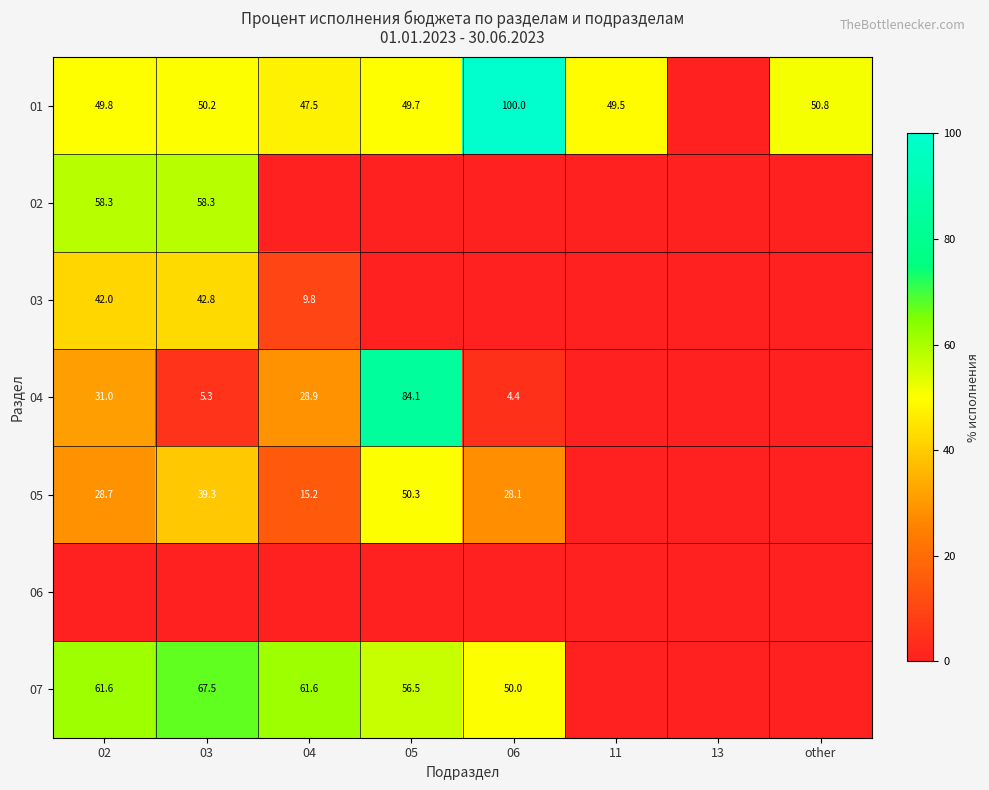

True or false: 07 has a value of 76.3 at 05.

False